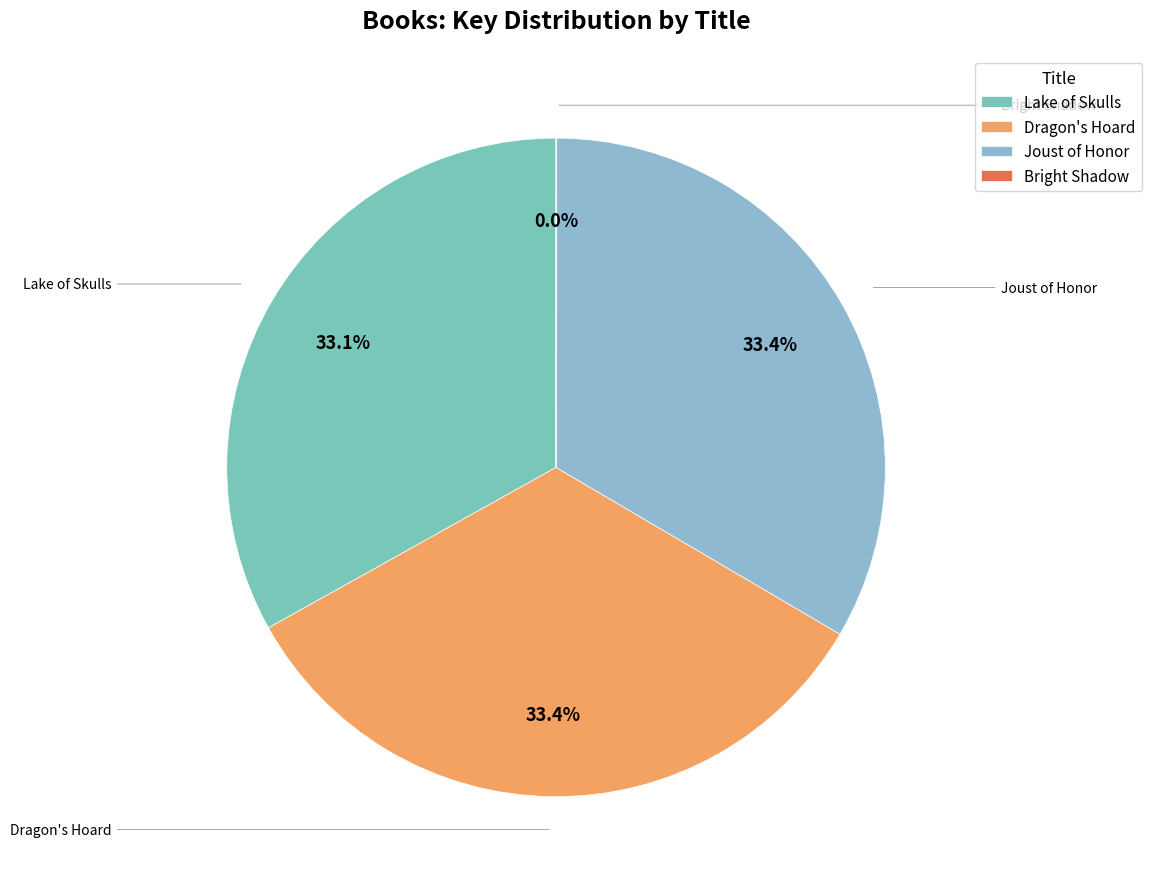

What is the ratio of the value at Lake of Skulls to the value at Joust of Honor?

1.0